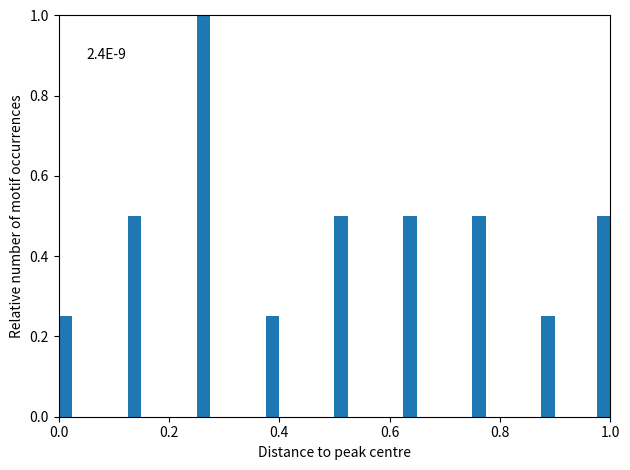

Around what value on the x-axis is the tallest bar? Give the approximate position of its centre, as read against the axis.

0.26